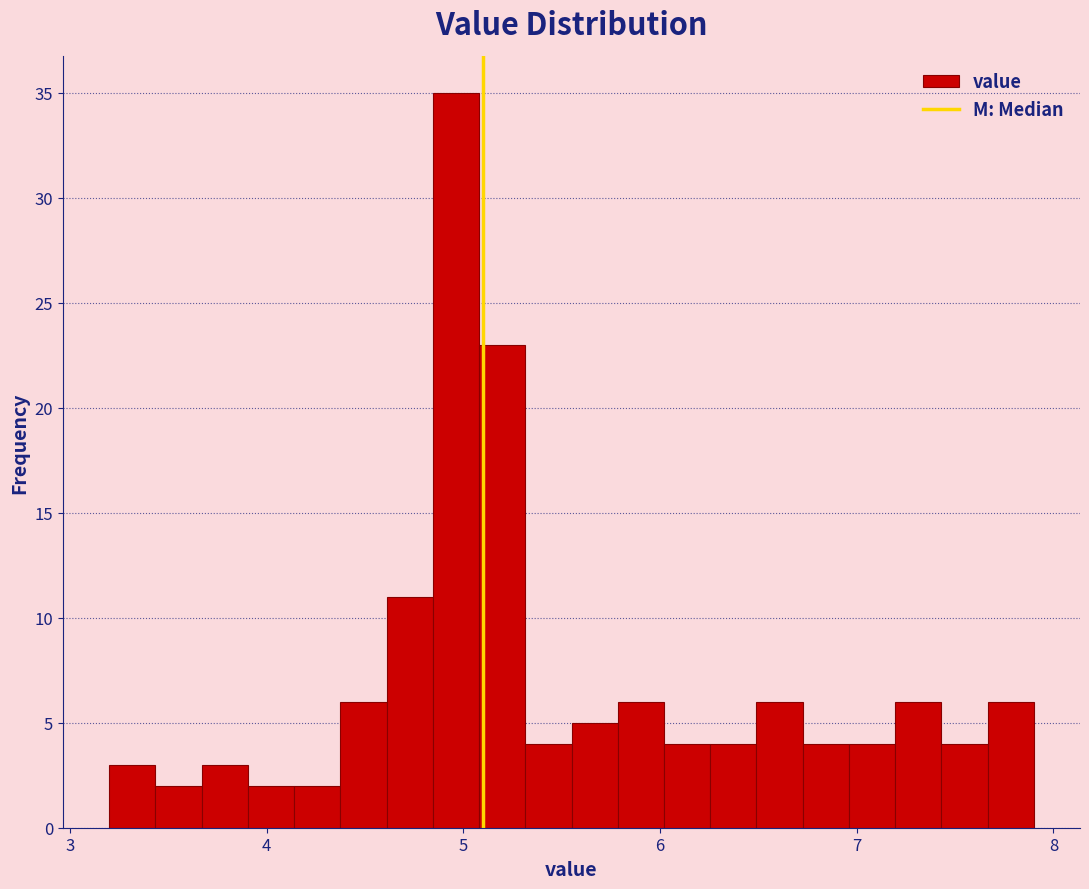

Around what value on the x-axis is the tallest bar? Give the approximate position of its centre, as read against the axis.

5.0